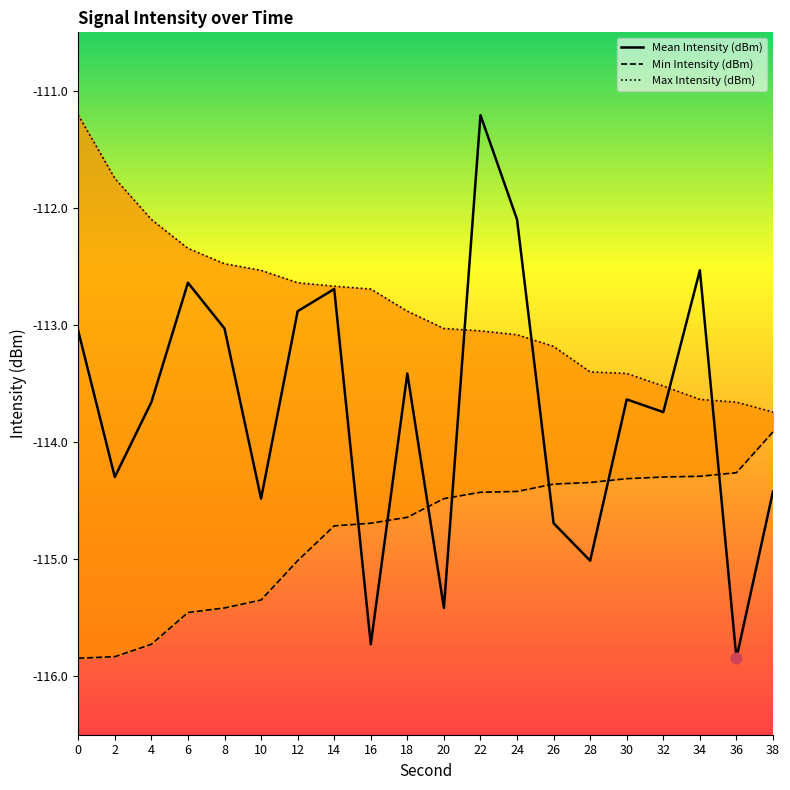

Is the value of Min Intensity (dBm) at 18 greater than the value of Max Intensity (dBm) at 38?

No